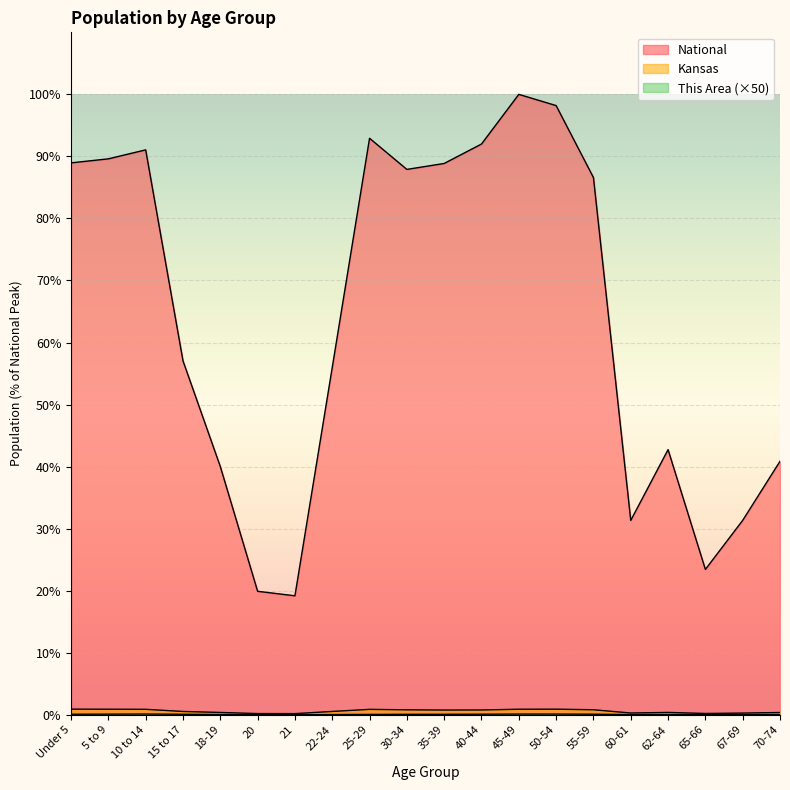

Which label corresponds to the smallest value in the chart?

20